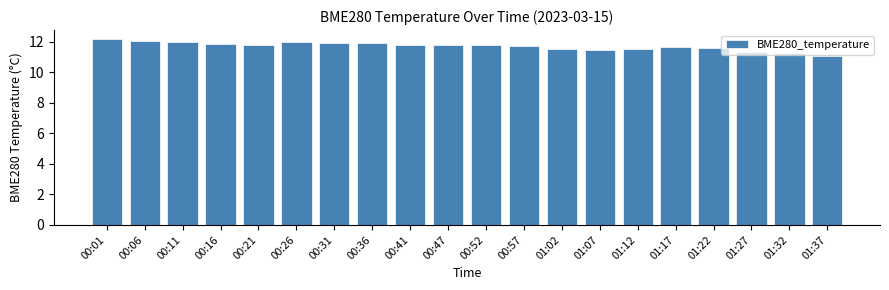

True or false: the data shows 11.8 at 00:21.

True